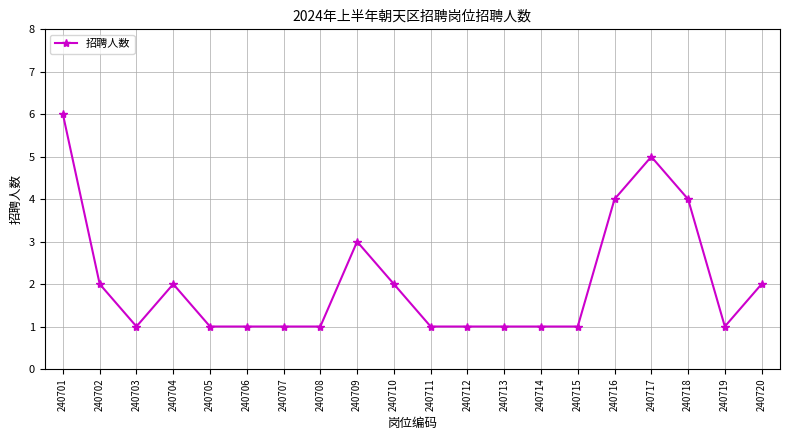

How many distinct data groups are displayed?

1